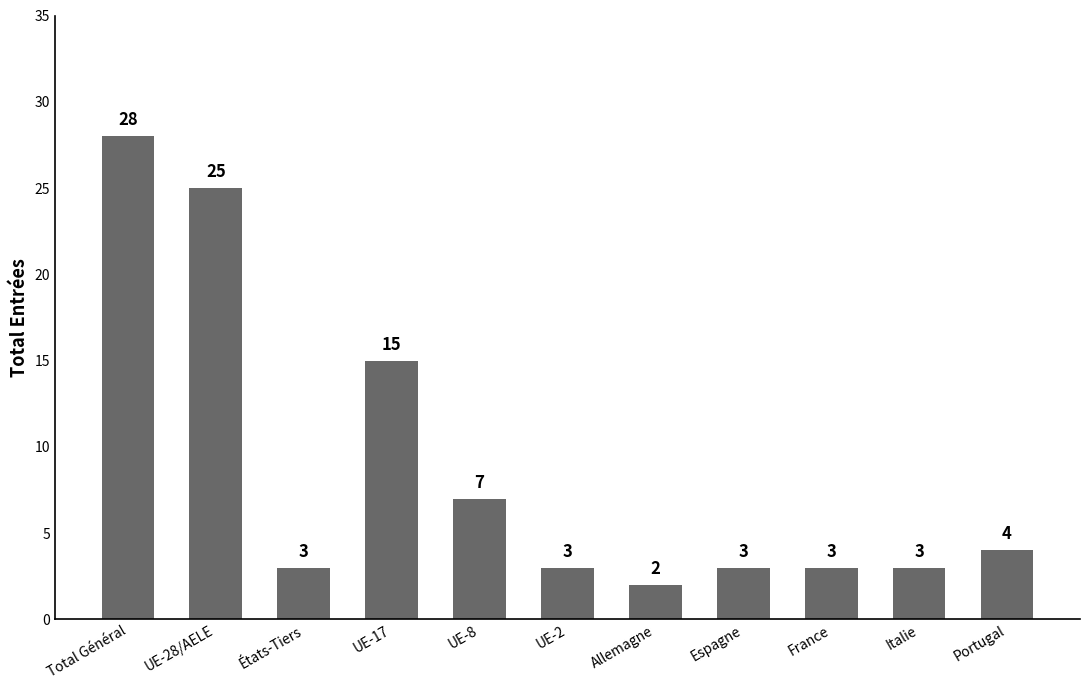

Reading right to left, extract all data points from this chart.

Portugal=4	Italie=3	France=3	Espagne=3	Allemagne=2	UE-2=3	UE-8=7	UE-17=15	États-Tiers=3	UE-28/AELE=25	Total Général=28